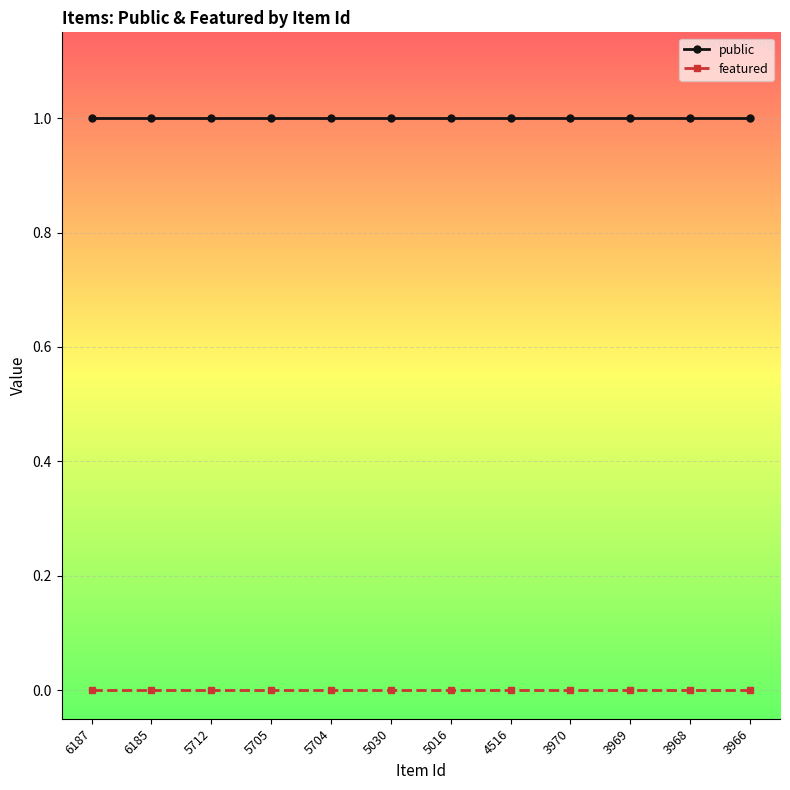

True or false: featured and public cross at least once.

False